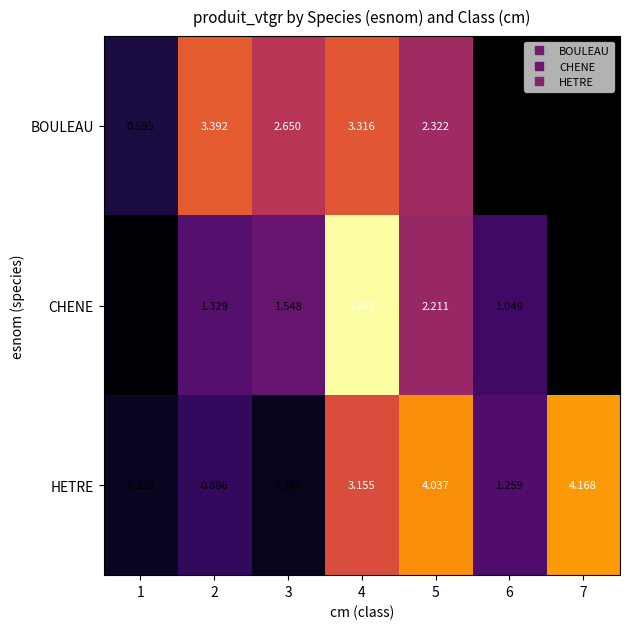

Is the value of HETRE at 7 greater than the value of BOULEAU at 4?

Yes